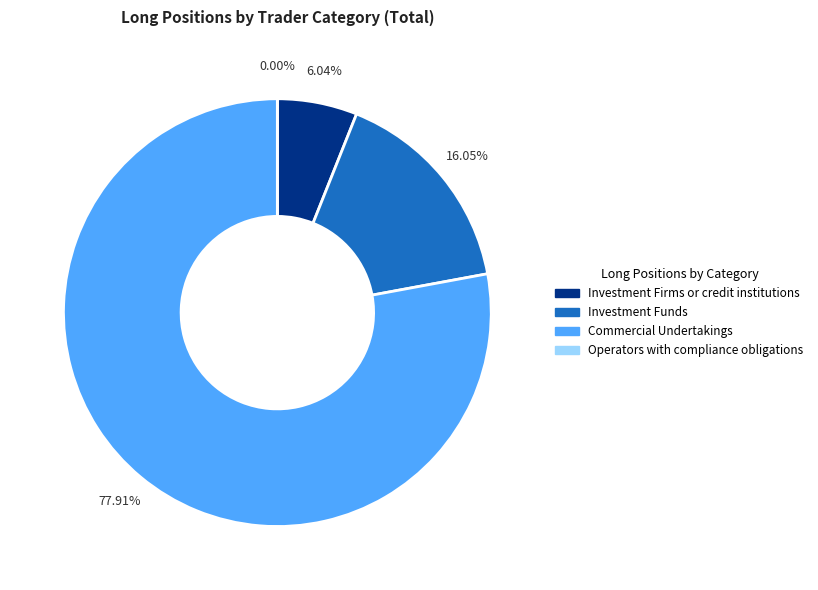

Is the sum of Commercial Undertakings and Investment Funds greater than half?

Yes